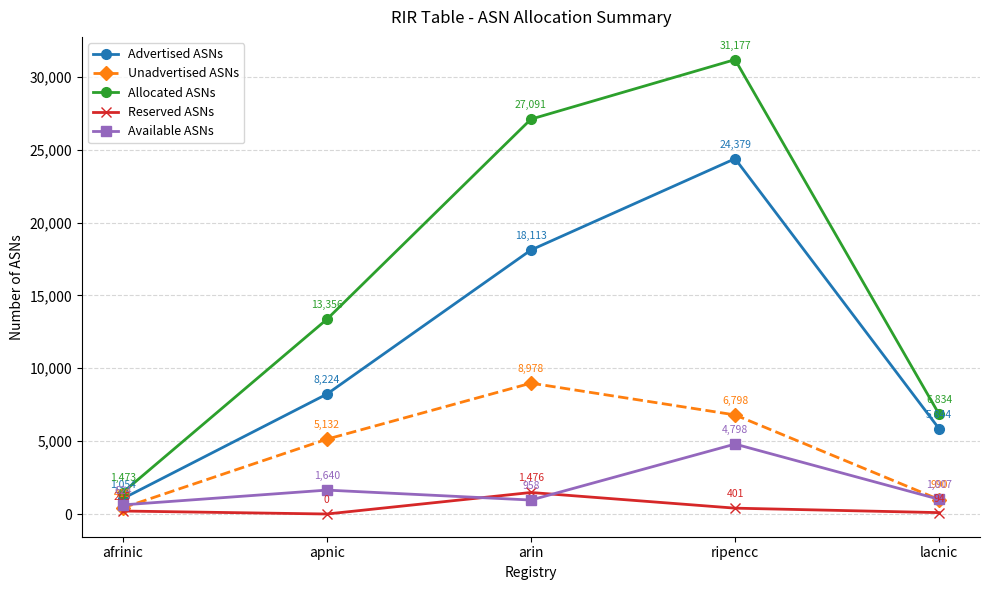

Between afrinic and apnic, which series saw the biggest shift?

Allocated ASNs